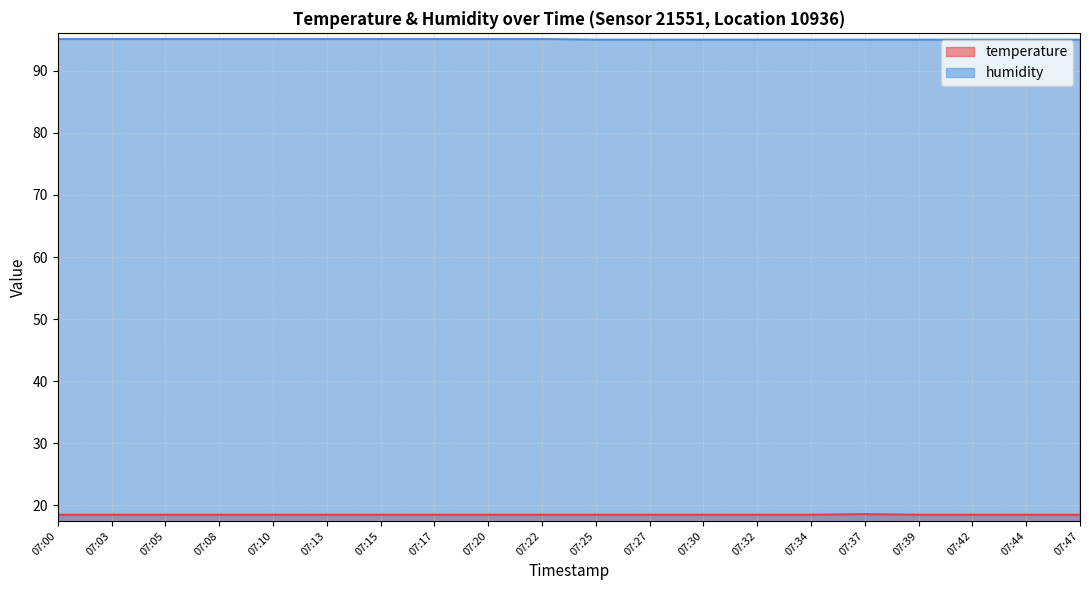

The value of humidity at 07:39 is 95.0. True or false?

True